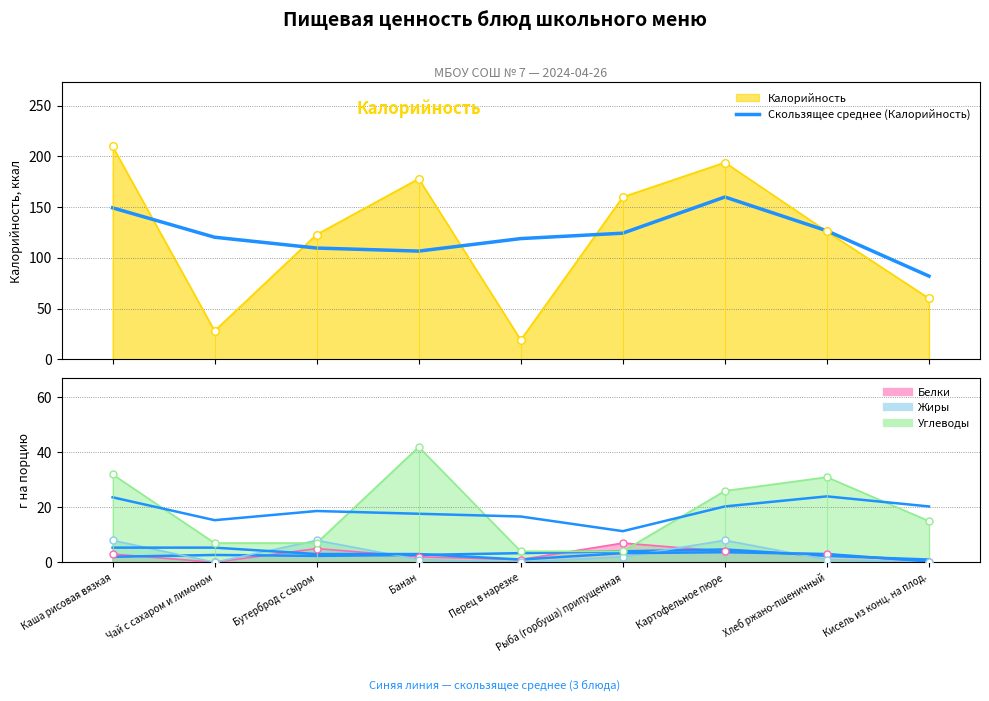

Is the value of Скользящее среднее (Калорийность) at Банан greater than the value of СС Жиры at Картофельное пюре?

Yes